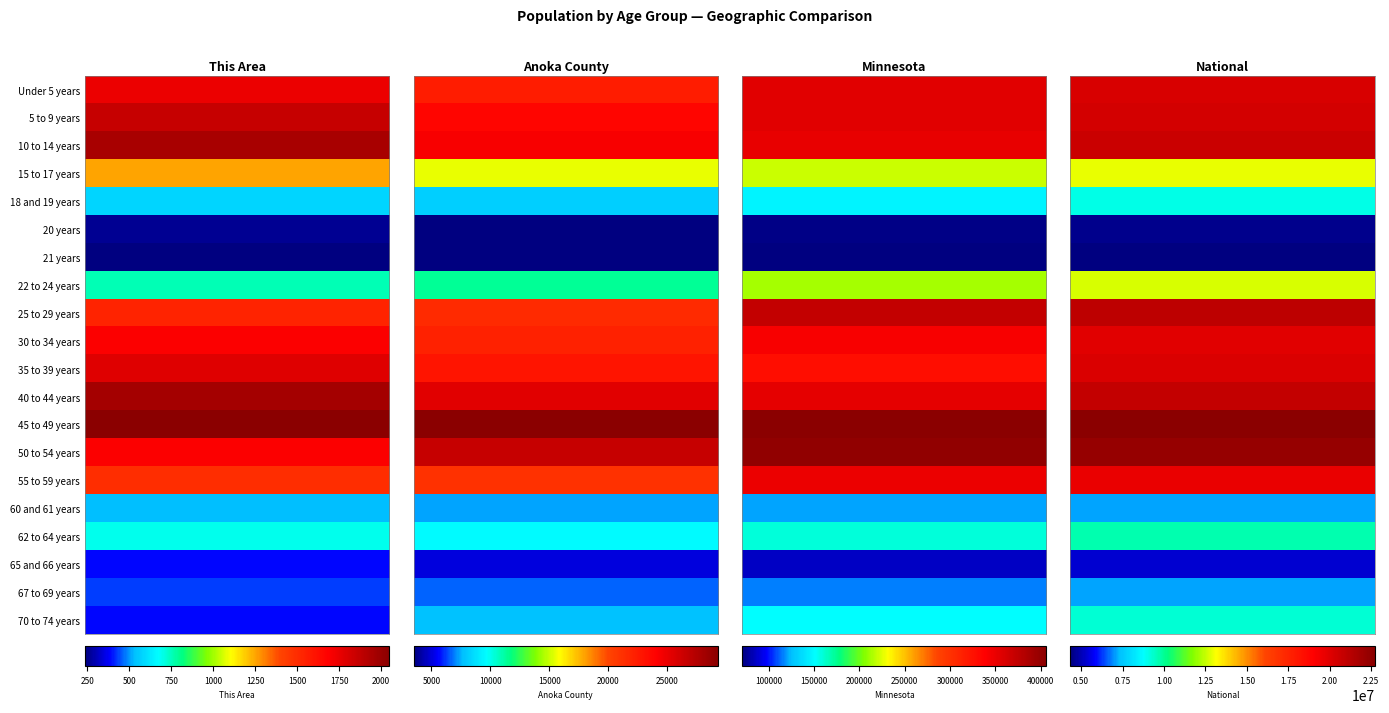

What is the average value of the 30 to 34 years series?

5082185